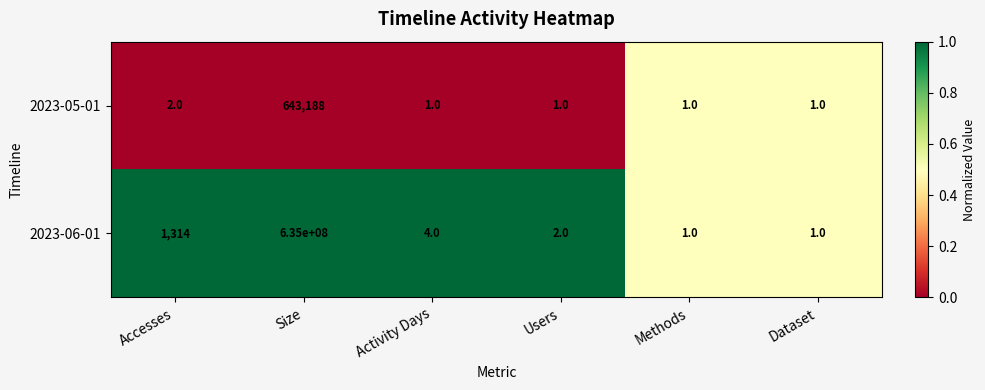

At which category is the sum across all series the highest?

Size